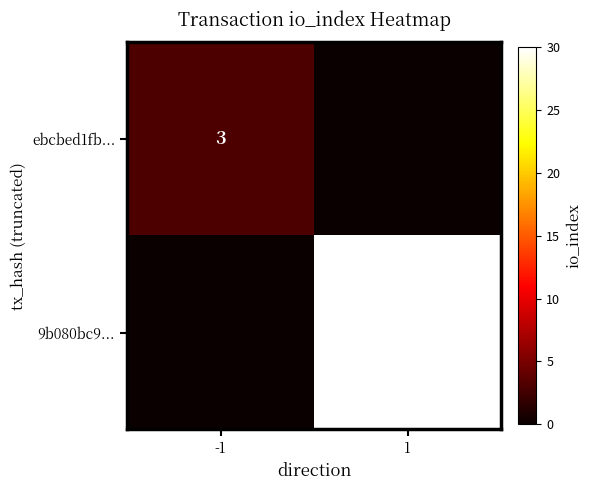

True or false: 9b080bc9... has a value of 30 at 1.

True